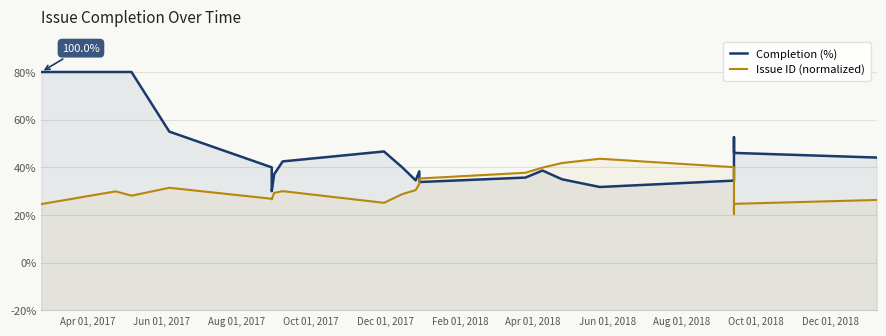

How many interior local valleys does the Completion (%) series have?

4